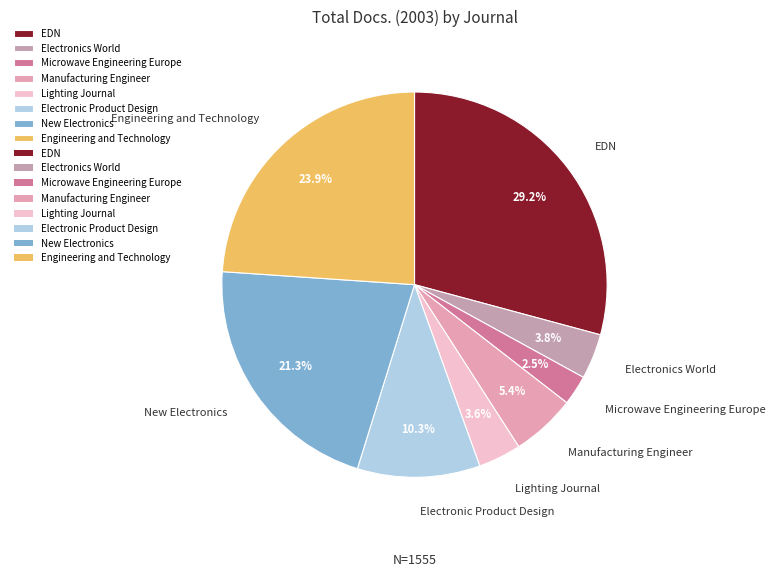

True or false: EDN accounts for 23% of the total.

False